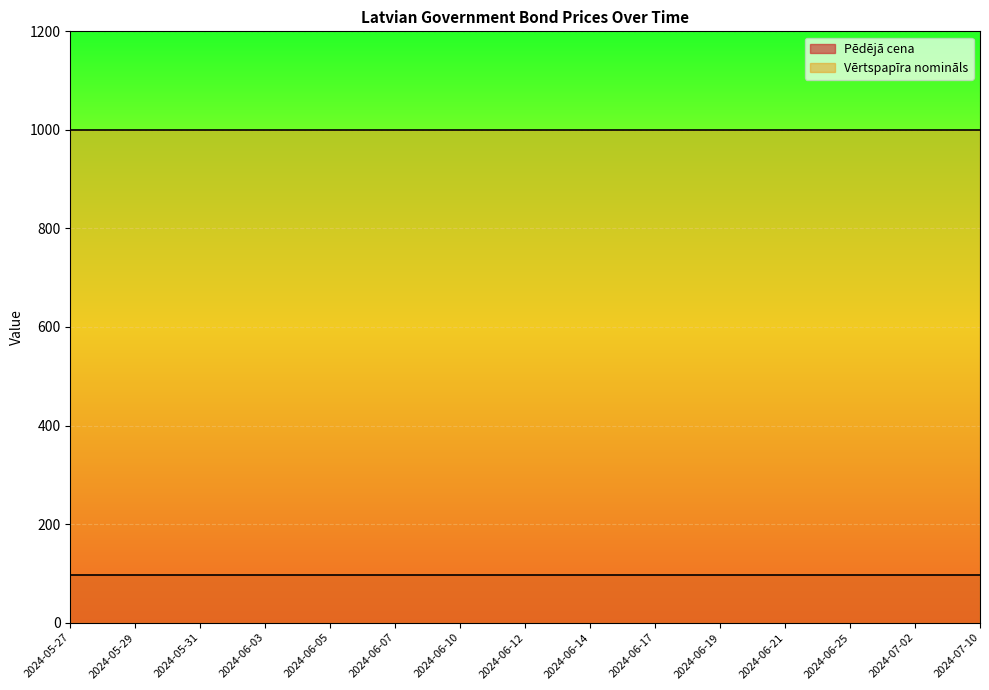

The Vērtspapīra nomināls series shows 1798.2 at 2024-05-27. True or false?

False